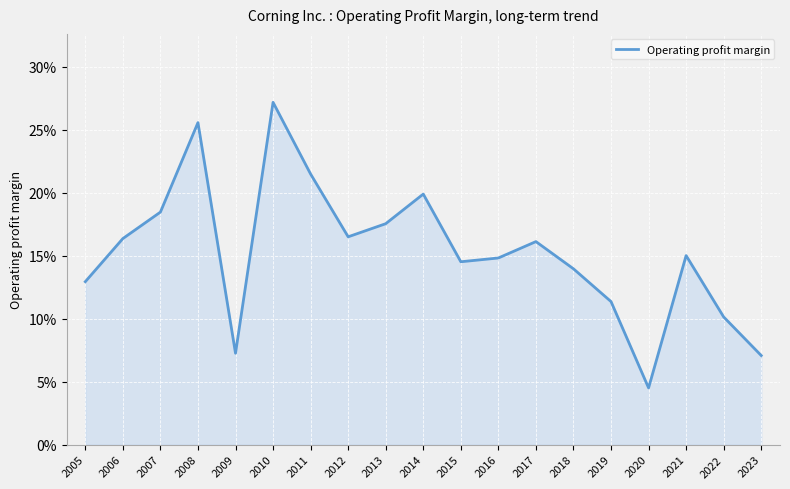

Is it true that the value at 2019 is 0.2?

False